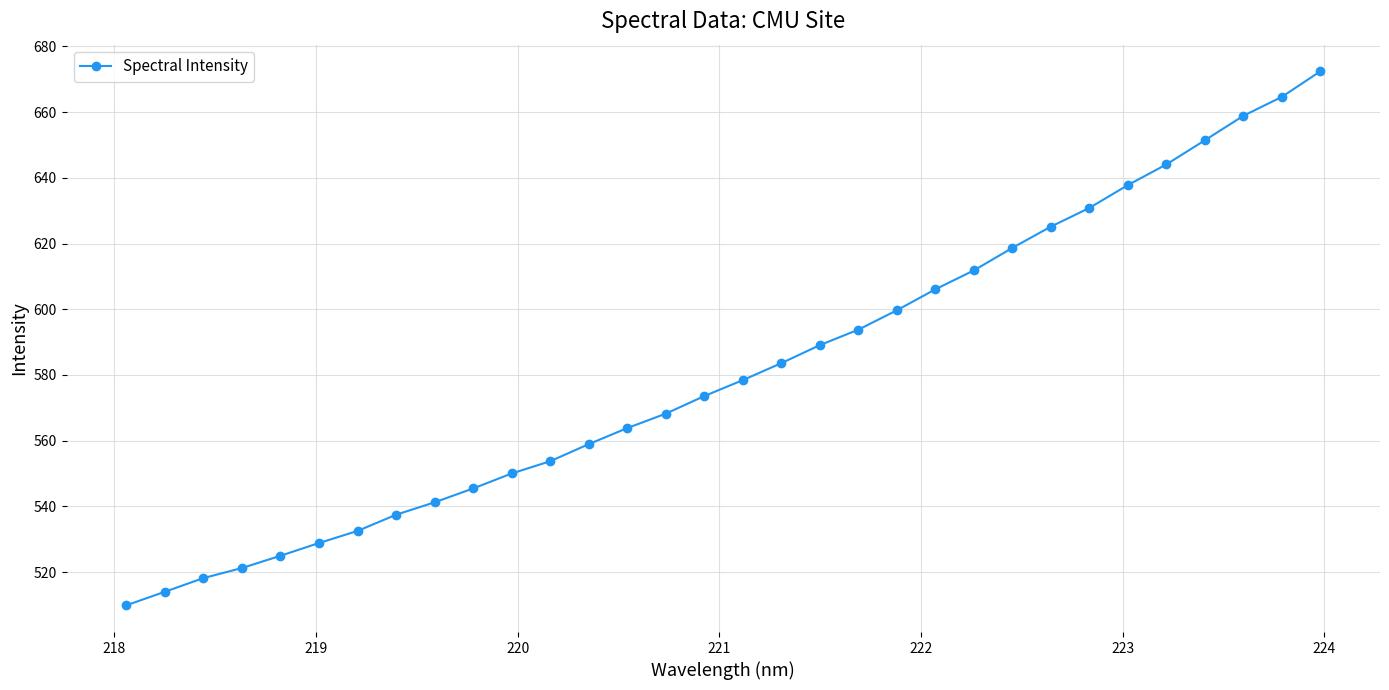

What is the value of the 28th point from the left?

644.1